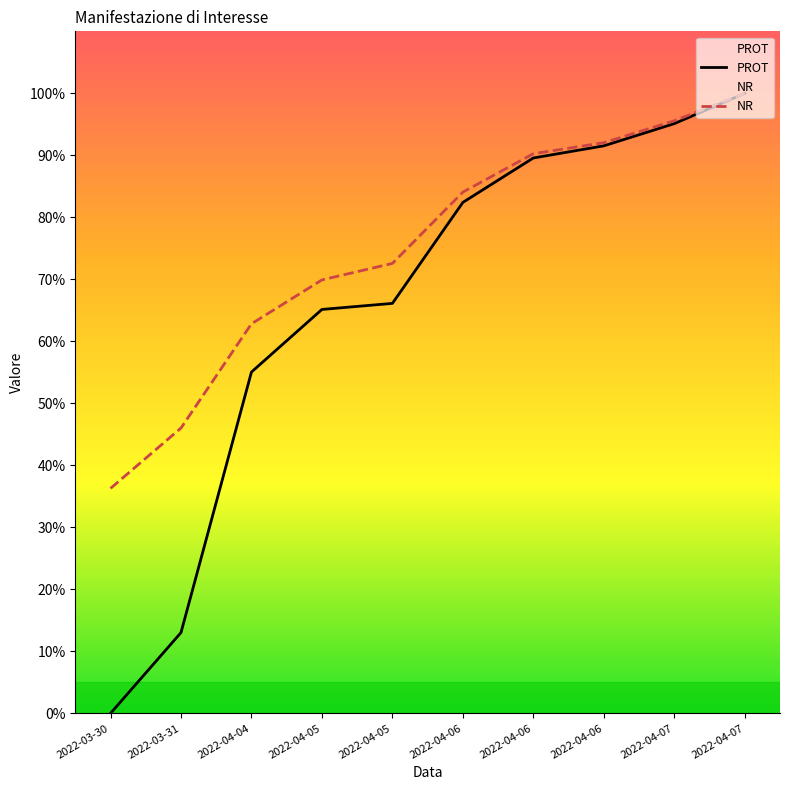

What is the approximate value of PROT at 2022-04-07?

95.1